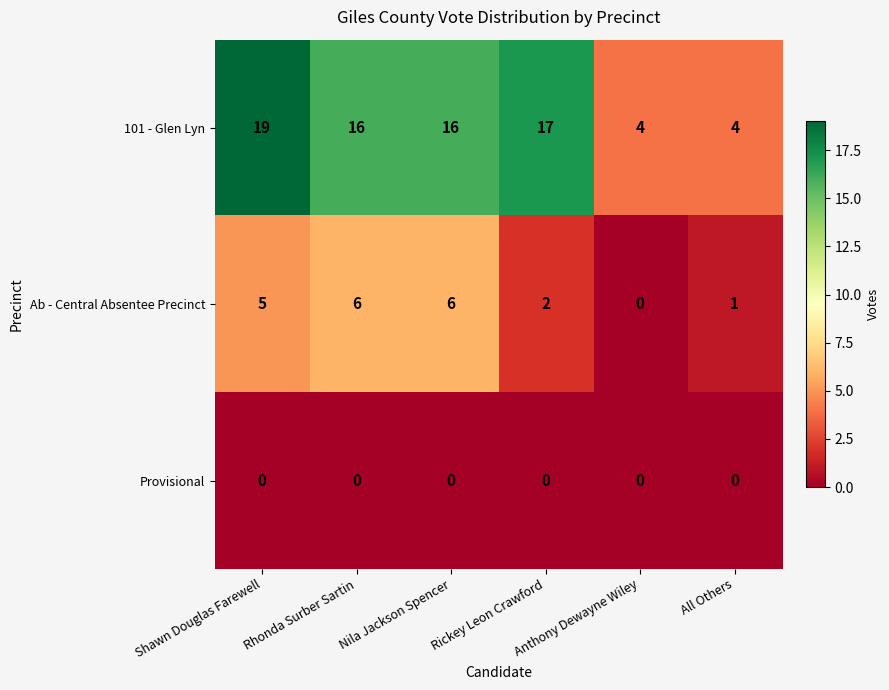

Where is Ab - Central Absentee Precinct nearest to the value 3?

Rickey Leon Crawford